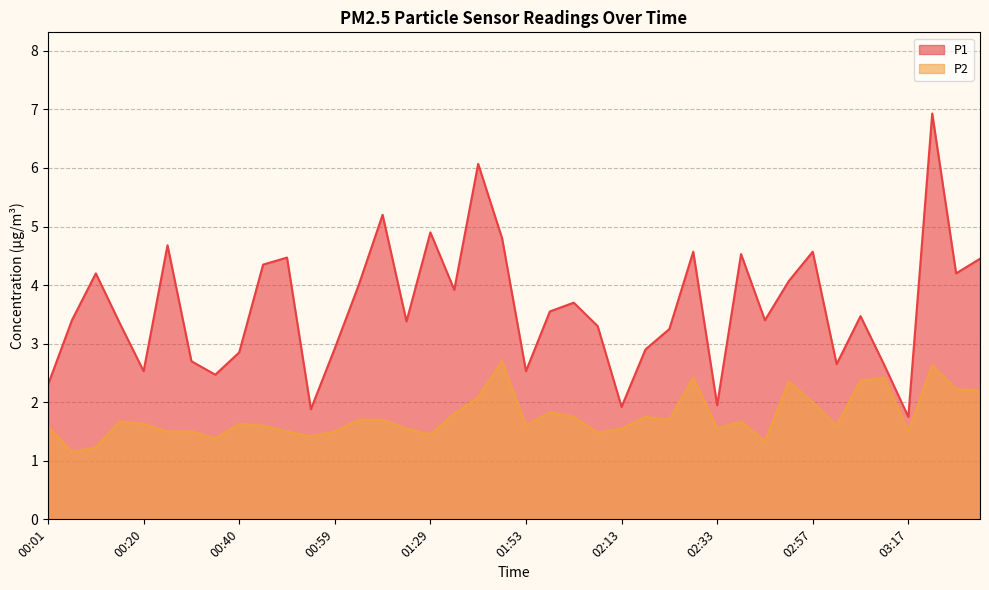

What position from the right is 01:39?

23